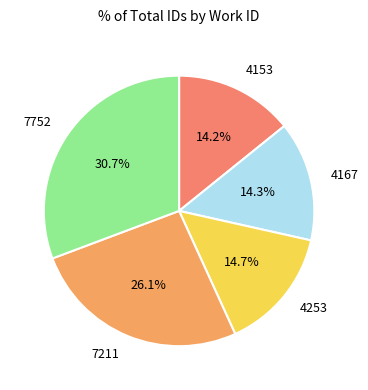

True or false: 4153 accounts for 29% of the total.

False